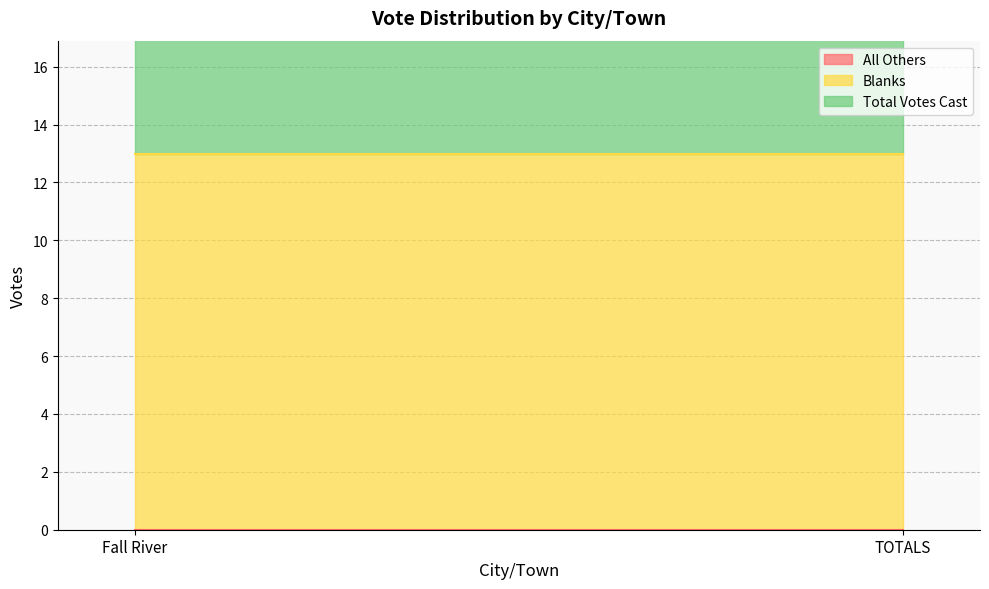

True or false: All Others has a value of 0 at TOTALS.

True